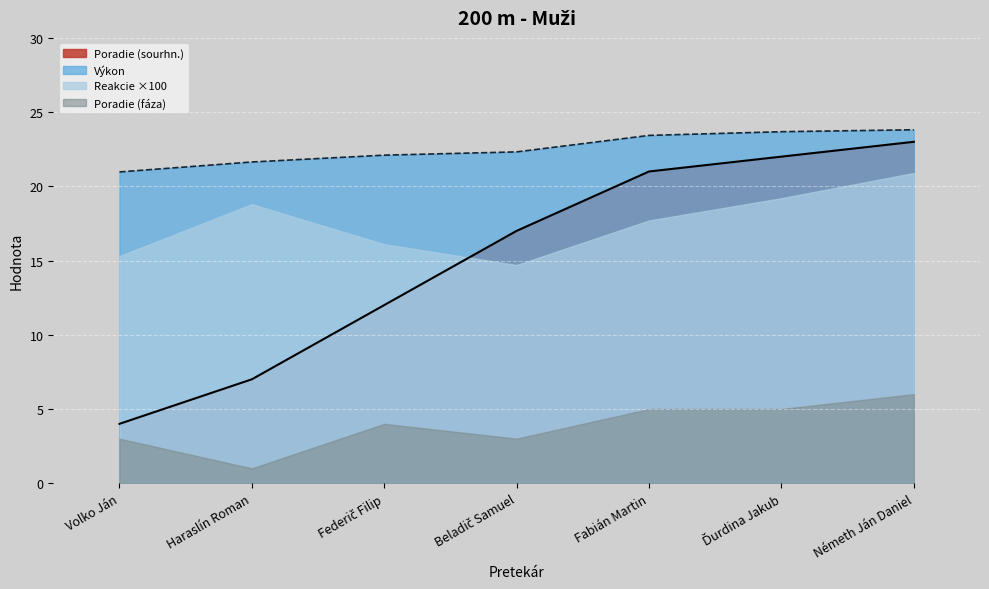

Is the value of Poradie (sourhn.) at Fabián Martin greater than the value of Výkon at Németh Ján Daniel?

No